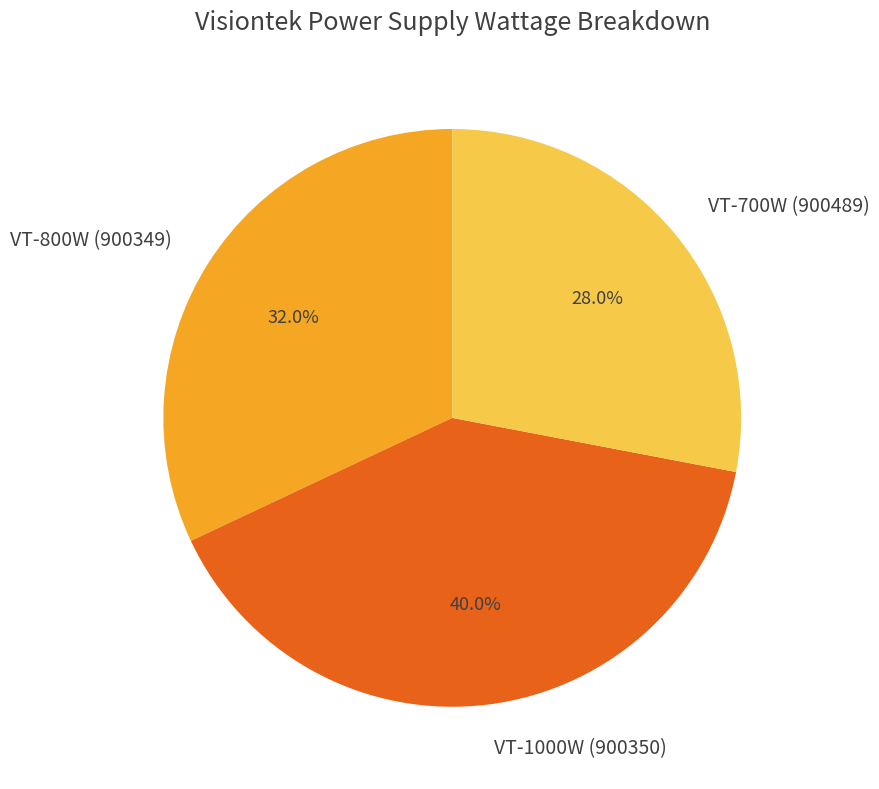

True or false: VT-800W (900349) accounts for 23% of the total.

False